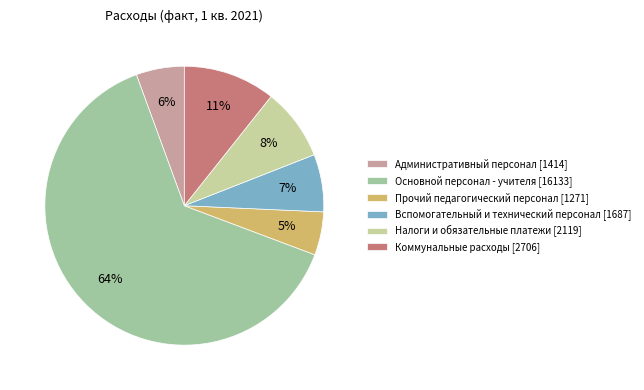

Which category accounts for the majority?

Основной персонал - учителя [16133]